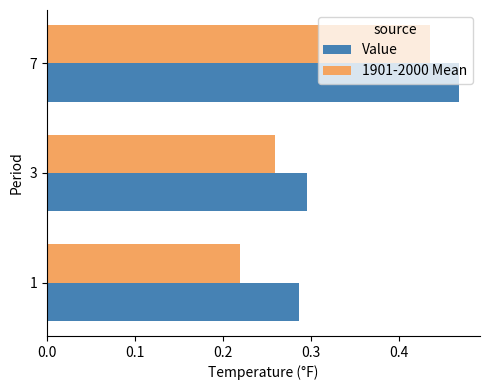

Is it true that Value equals 0.3 at 3?

True